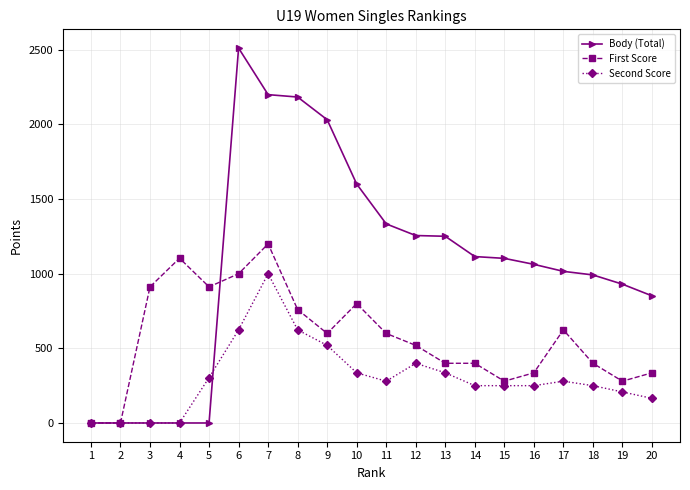

Is the value of First Score at 19 greater than the value of Body (Total) at 13?

No